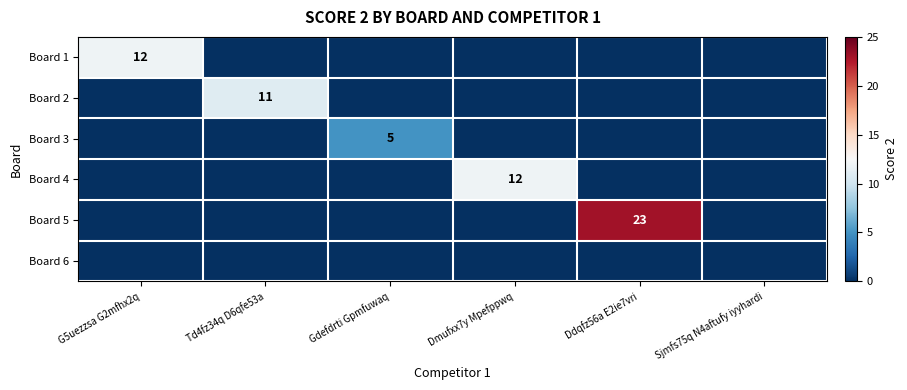

Is it true that Board 5 equals 15 at Ddqfz56a E2ie7vri?

False